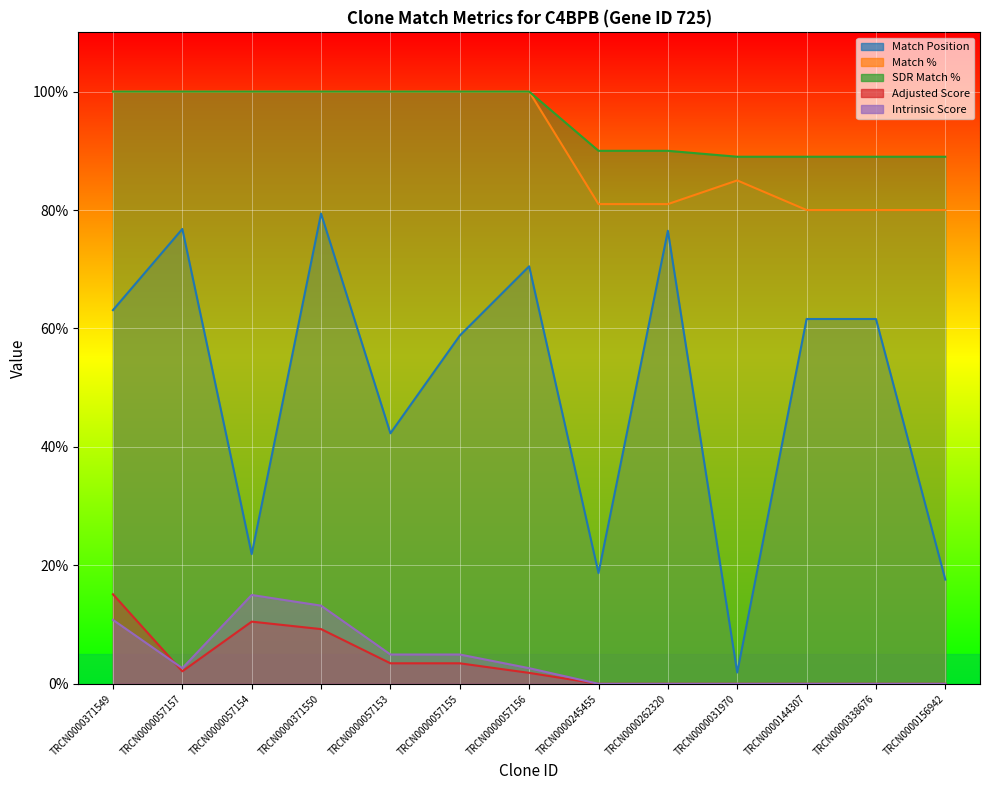

In Intrinsic Score, how many points are higher than both neighbors (excluding endpoints)?

1